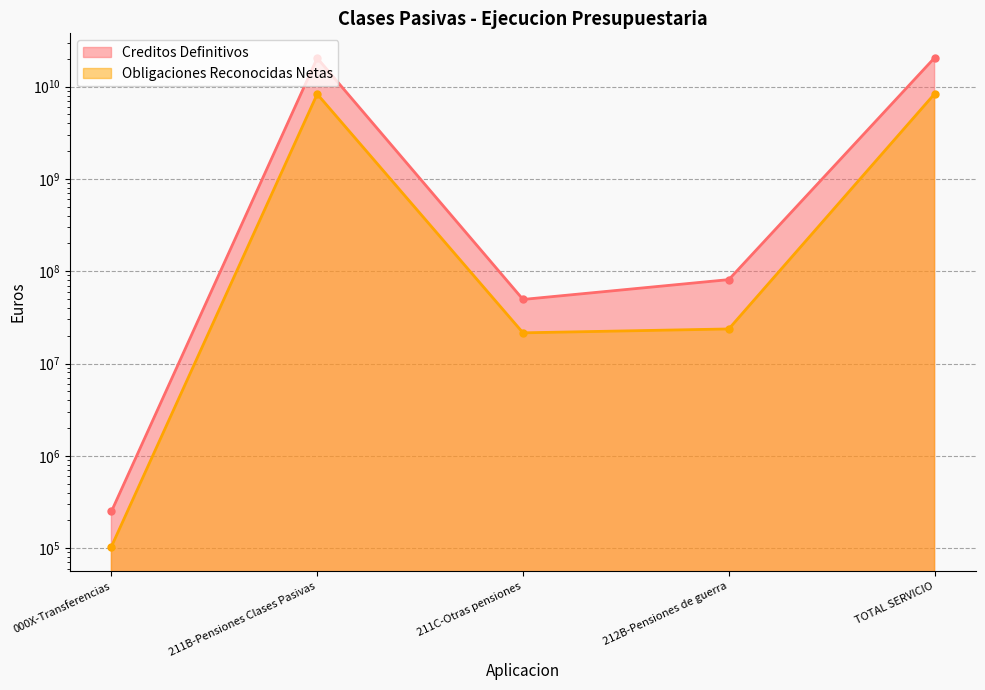

Which series changed the most between 211B-Pensiones Clases Pasivas and 211C-Otras pensiones?

Creditos Definitivos